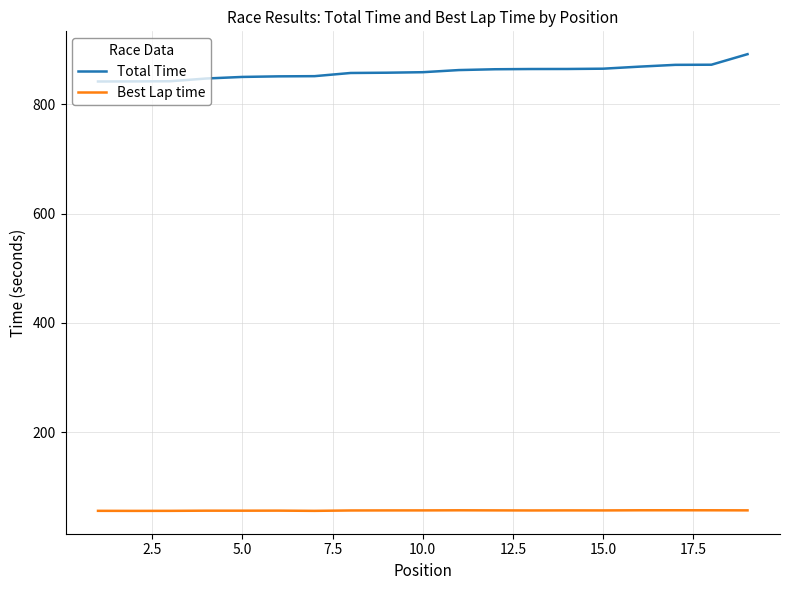

List the series in order of their peak value, highest first.

Total Time, Best Lap time